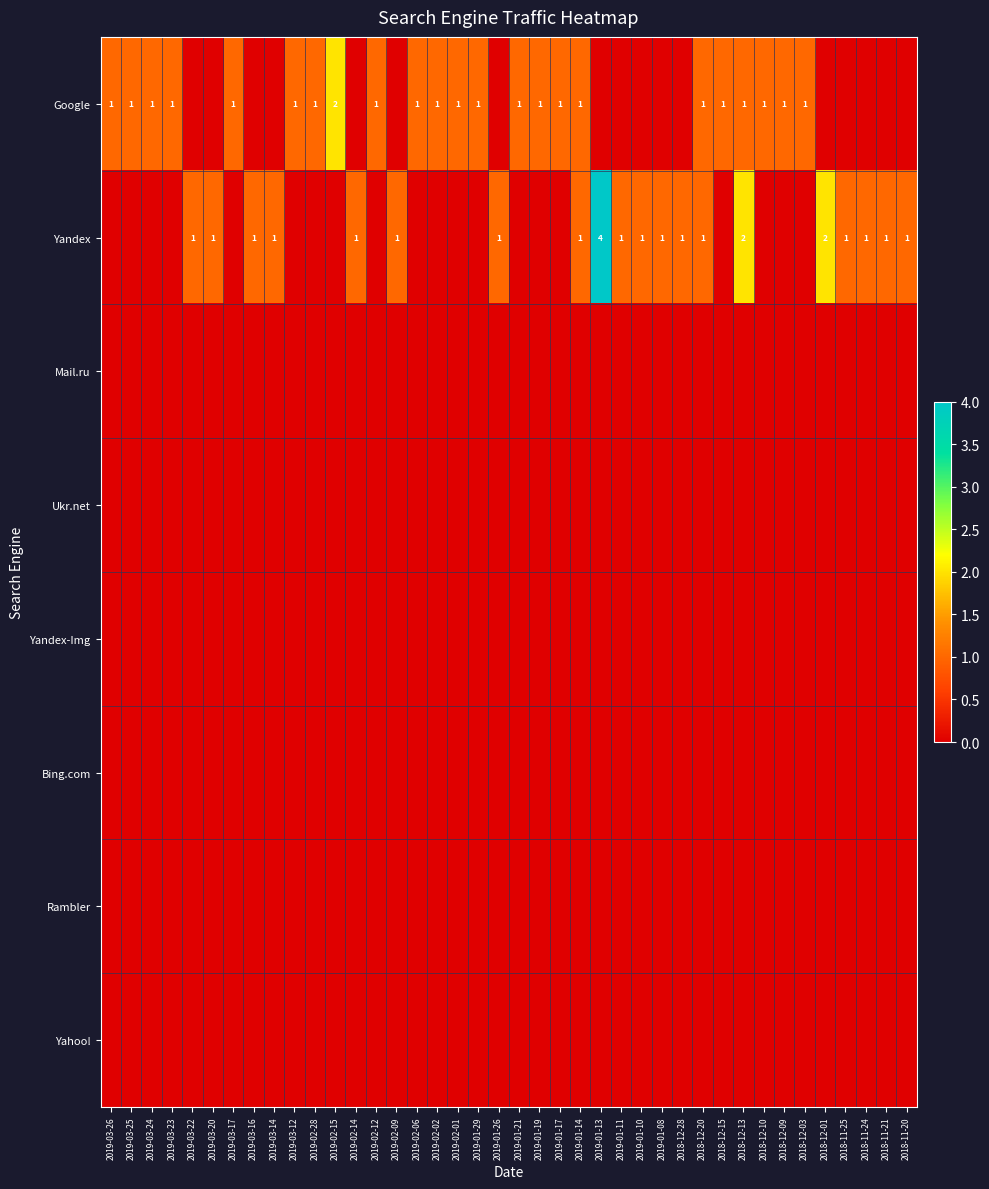

What is the difference between the maximum and minimum values in the Yandex series?

4